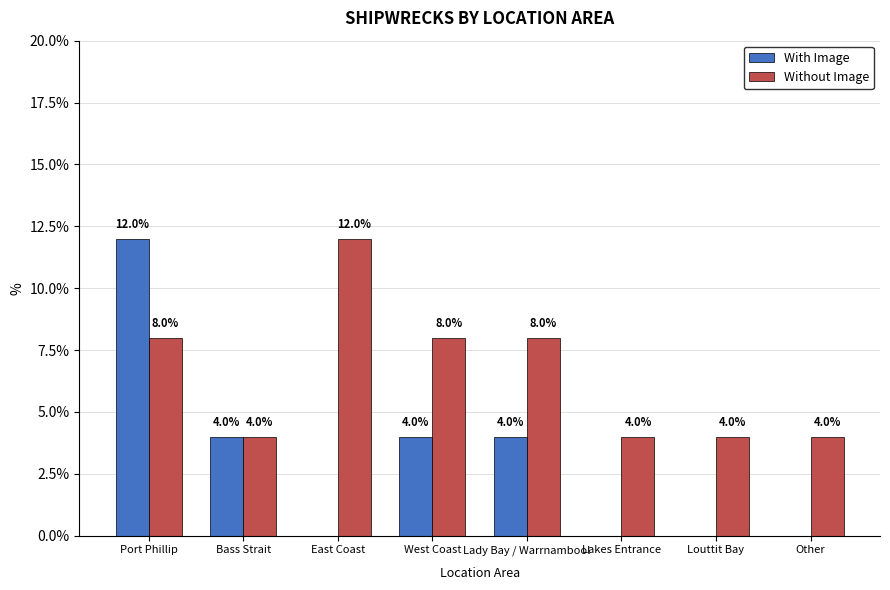

What is the sum of all Without Image values?

52